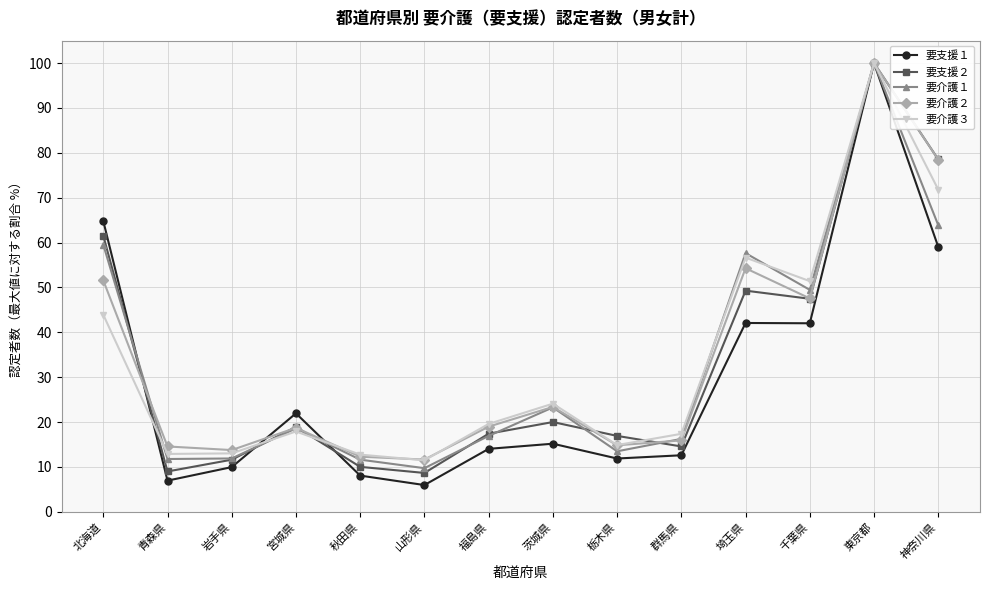

How many data points in 要介護２ are less than 18?

6